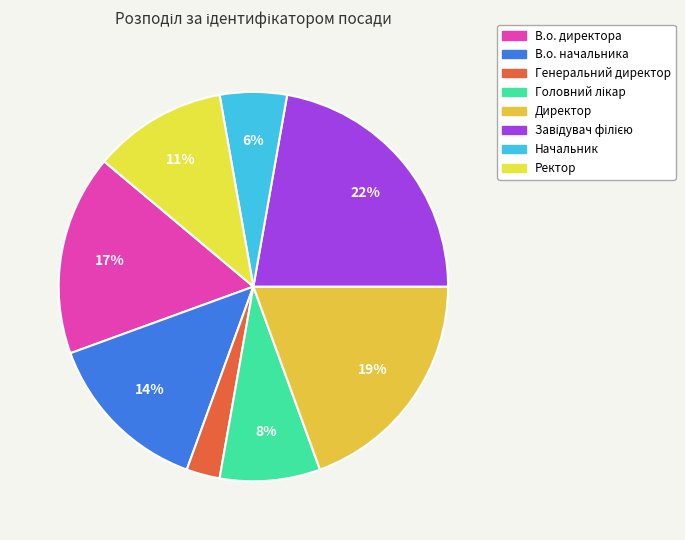

How many slices are in this pie chart?

8